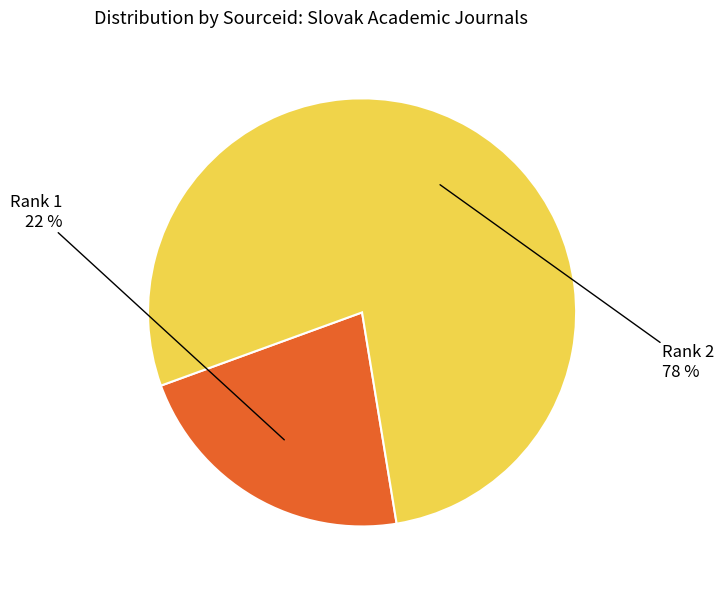

To the nearest percent, what is the average slice percentage?

50%